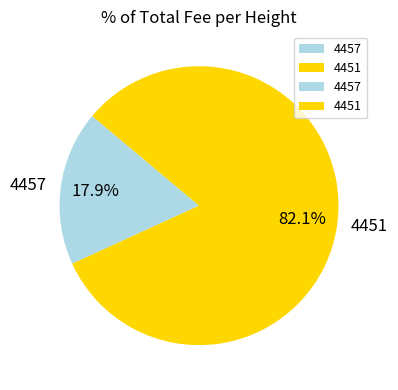

True or false: 4451 accounts for 91% of the total.

False